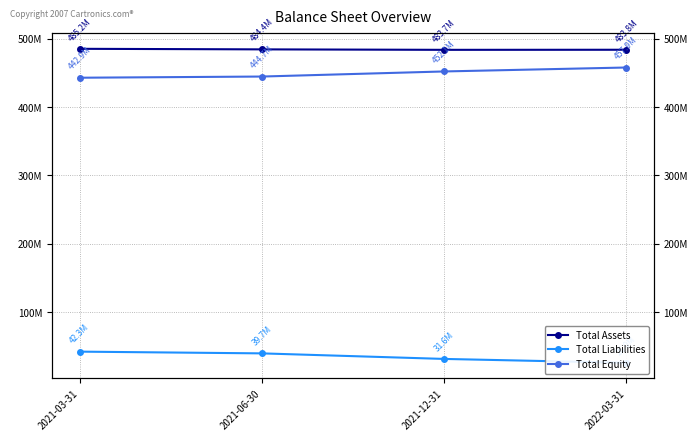

What is the average value of the Total Equity series?

449388901